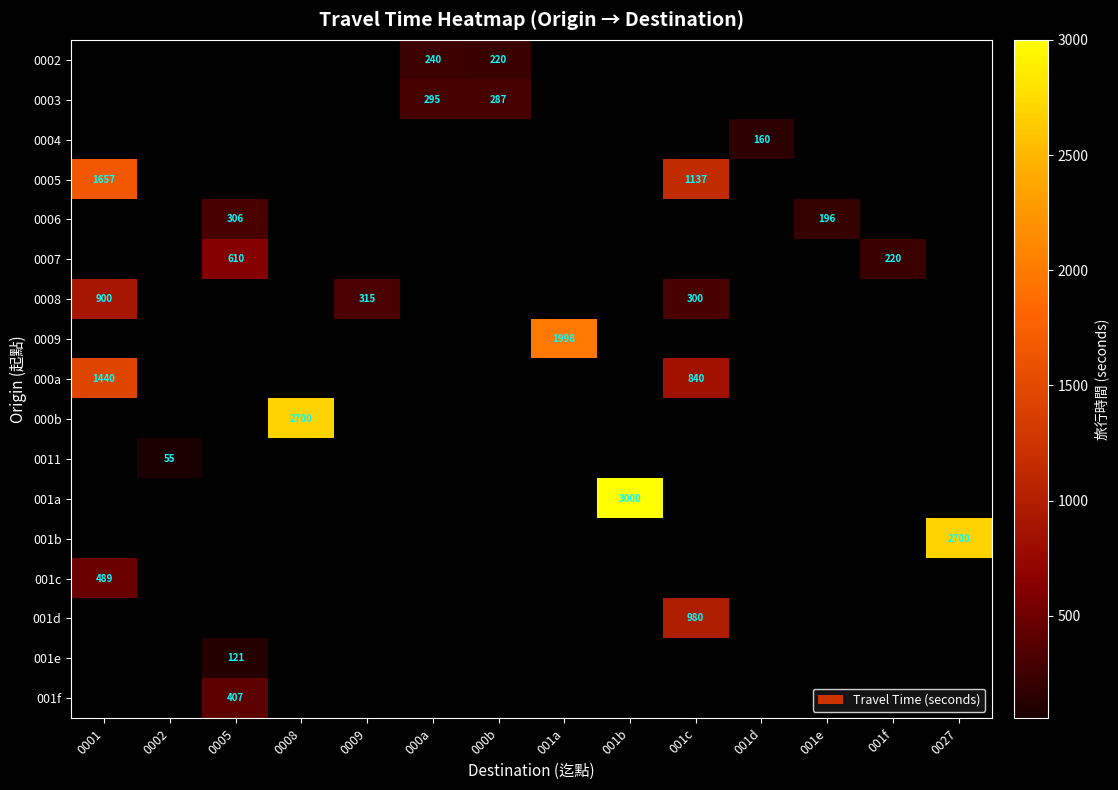

True or false: 0006 has a value of 196 at 001e.

True